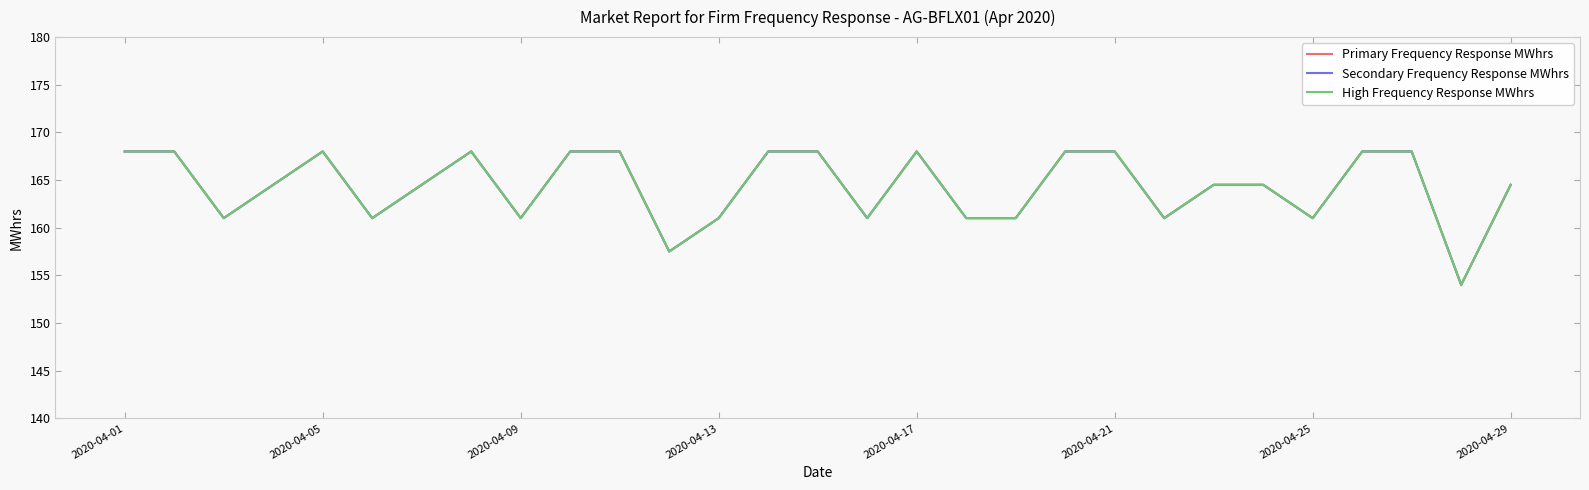

Does the chart display data point markers on the line(s)?

No